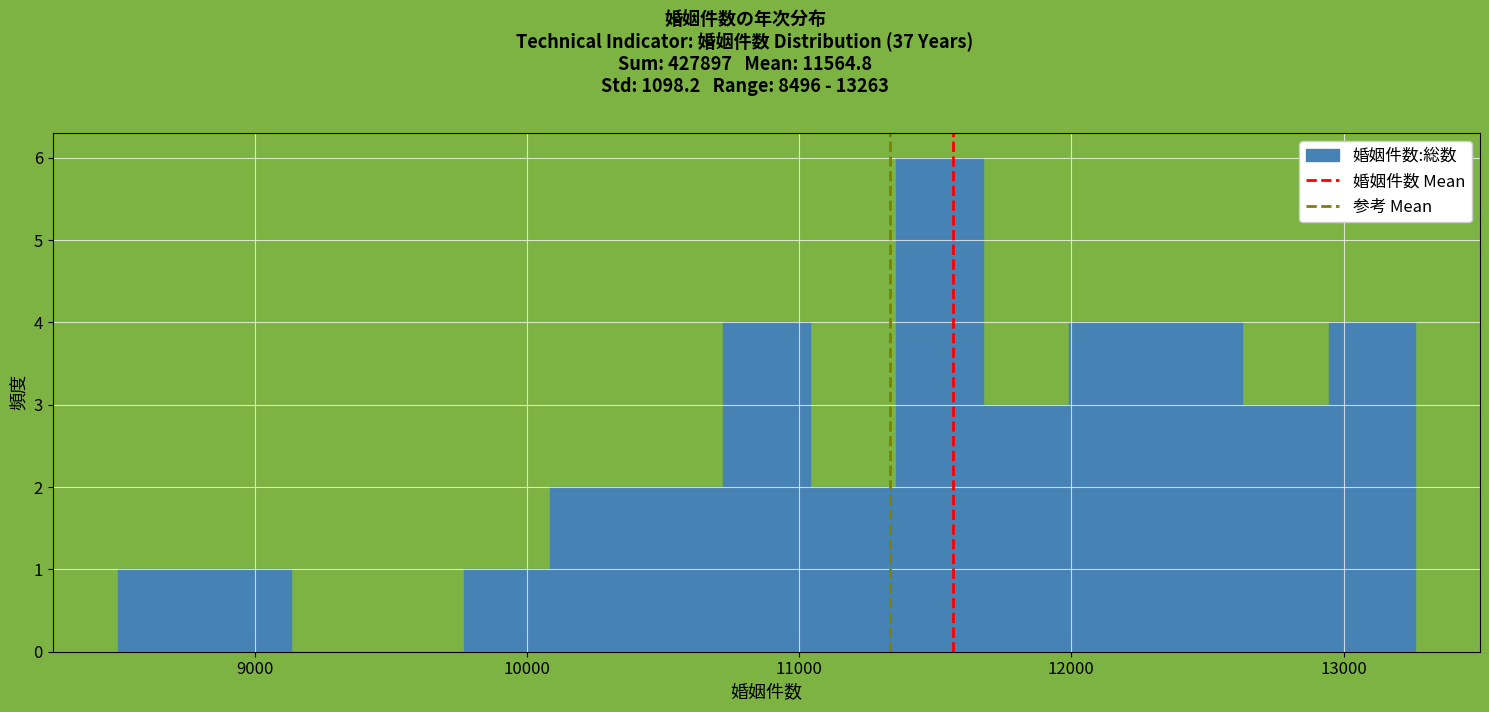

Read against the x-axis, roughly where is the centre of the tallest bar?

11500